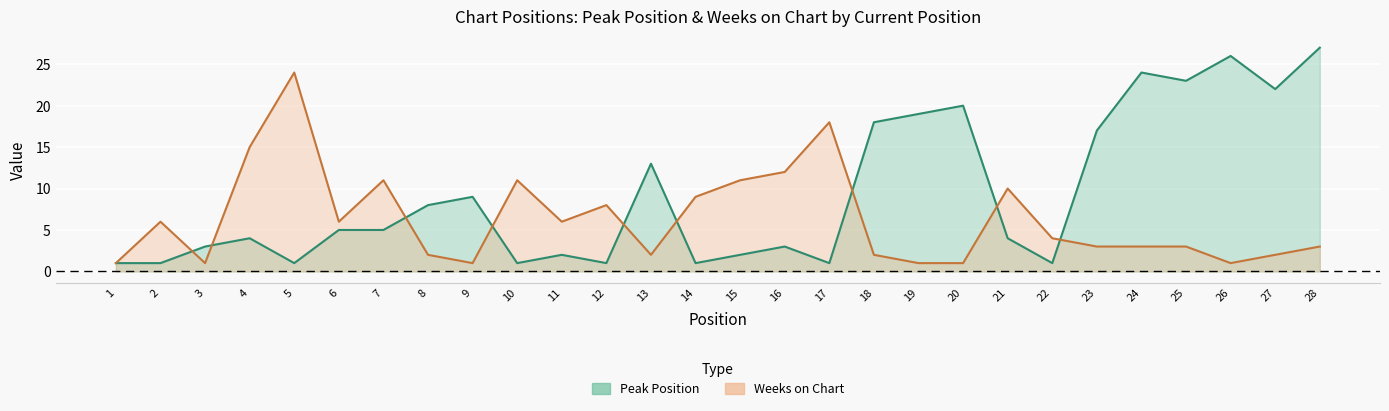

What is the smallest value displayed?

1